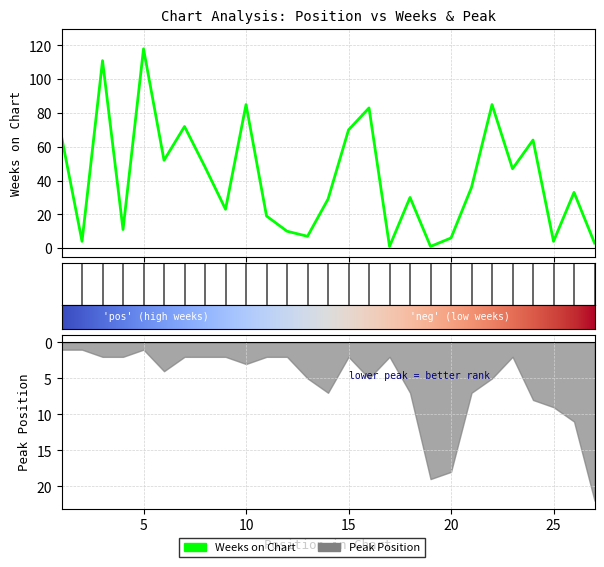

How many lines are shown in the chart?

1